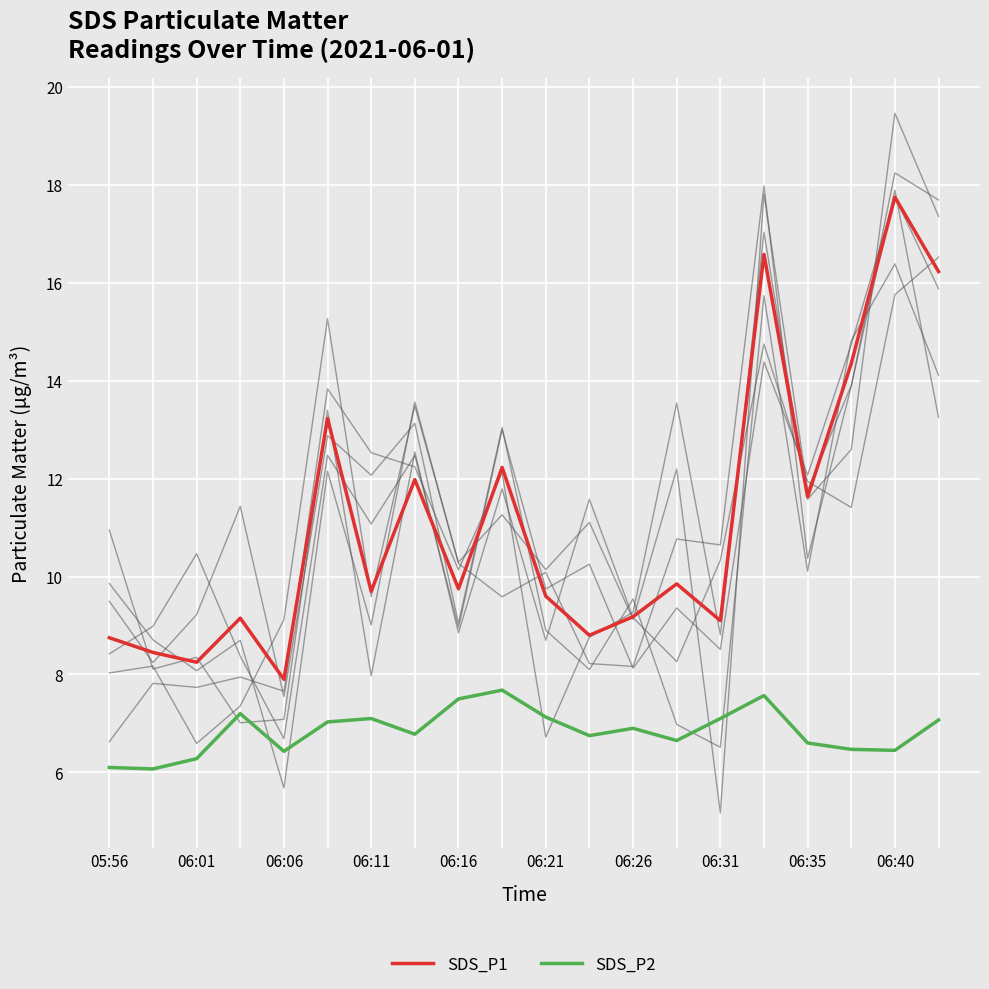

List the series in order of their overall mean, highest first.

SDS_P1, SDS_P2